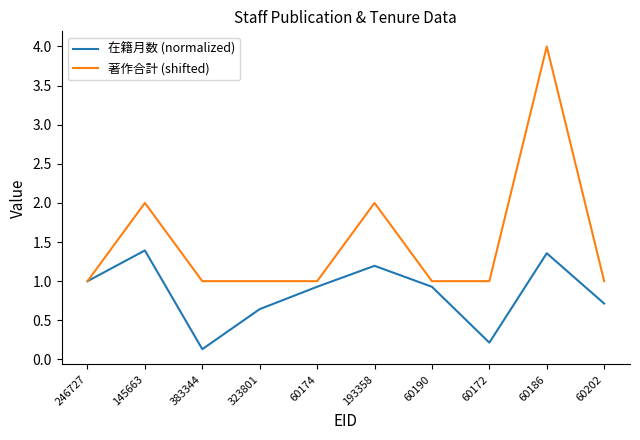

True or false: 在籍月数 (normalized) has a value of 1.4 at 60186.

True